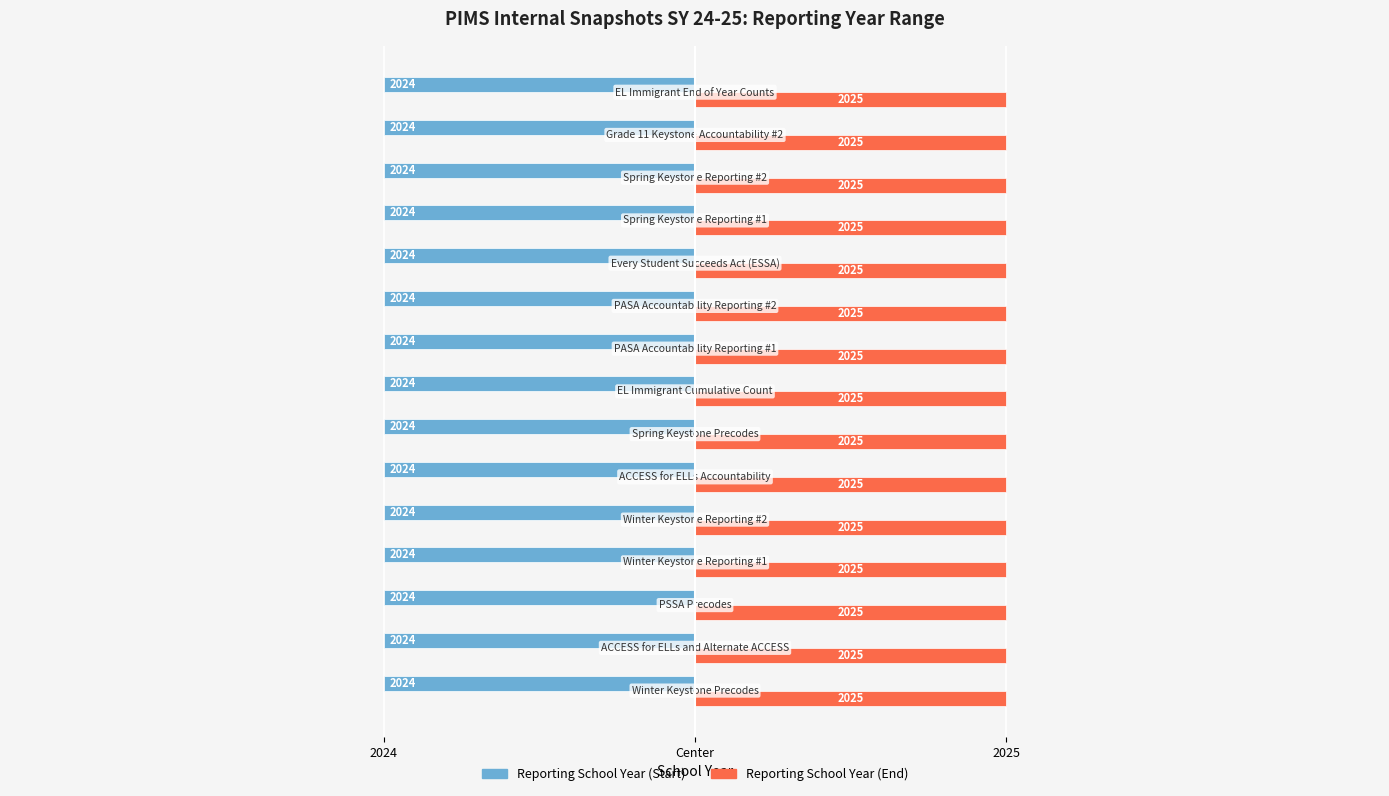

What is the average value of the Reporting School Year (End) series?

2025